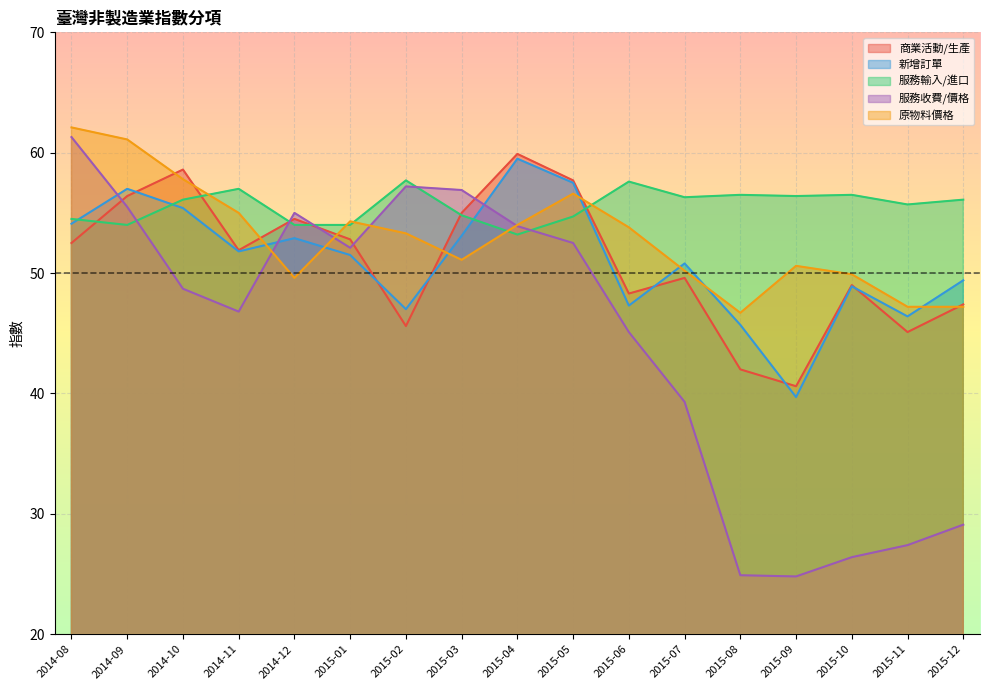

What are all the series names shown in the legend?

商業活動/生產, 新增訂單, 服務輸入/進口, 服務收費/價格, 原物料價格